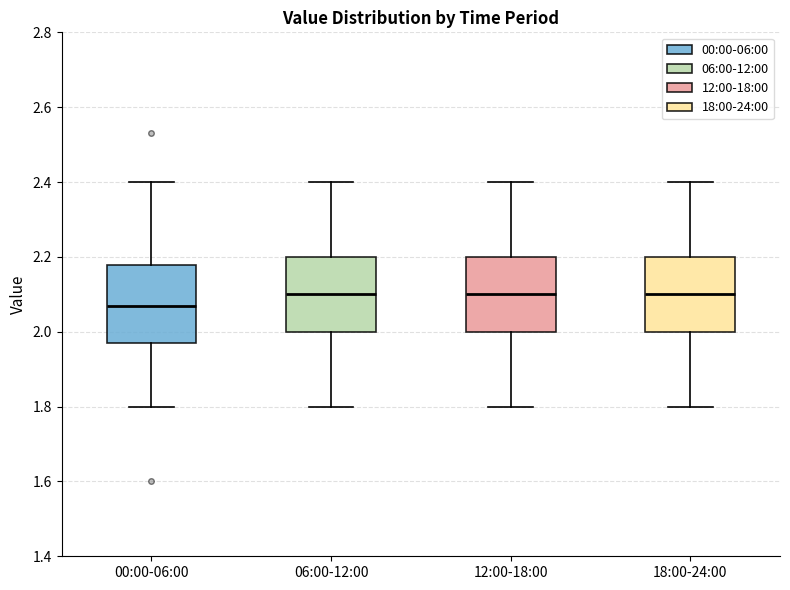

Reading left to right, read every box against the y-axis: the position of its median line, the range the box covers, and the ends of its whiskers. The values are not printed on the chart, so give them approximately, as read against the axis.

00:00-06:00: median 2.08, box 1.98 to 2.18, whiskers 1.80 to 2.40
06:00-12:00: median 2.10, box 2.00 to 2.20, whiskers 1.80 to 2.40
12:00-18:00: median 2.10, box 2.00 to 2.20, whiskers 1.80 to 2.40
18:00-24:00: median 2.10, box 2.00 to 2.20, whiskers 1.80 to 2.40